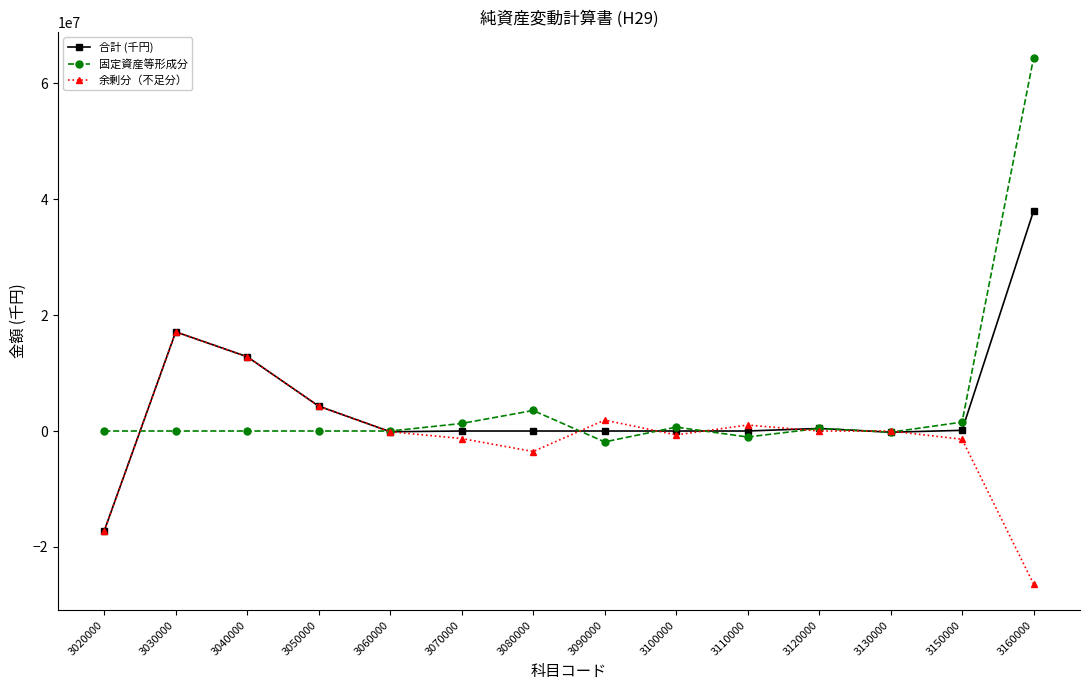

At how many categories does at least one series exceed 33690083?

1